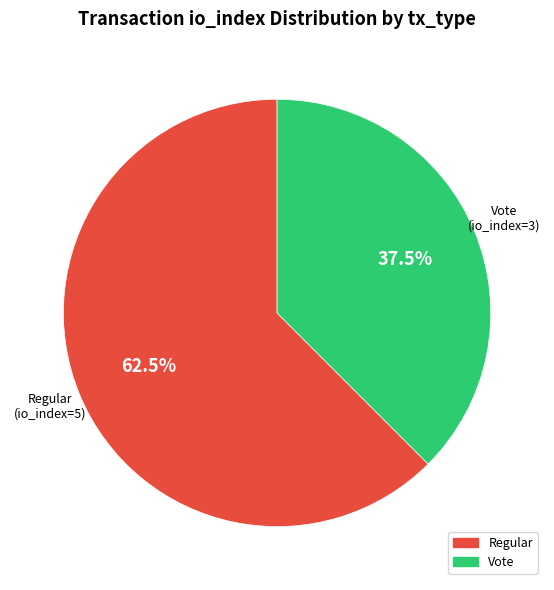

Is there a majority slice in this chart?

Yes